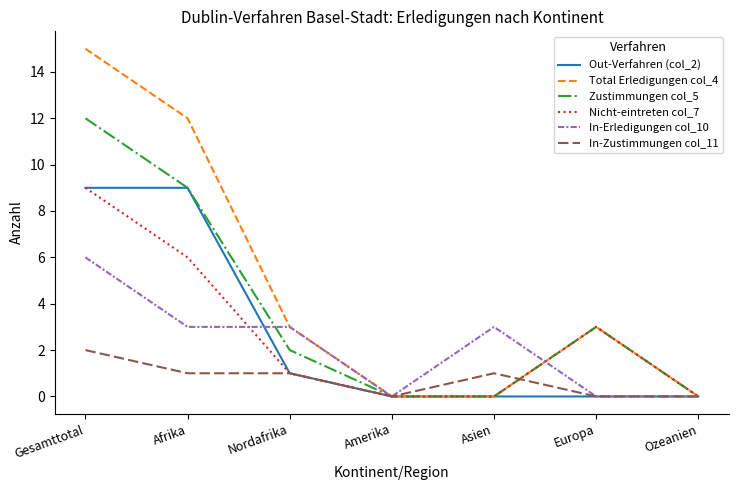

What is the sum of all Nicht-eintreten col_7 values?

19